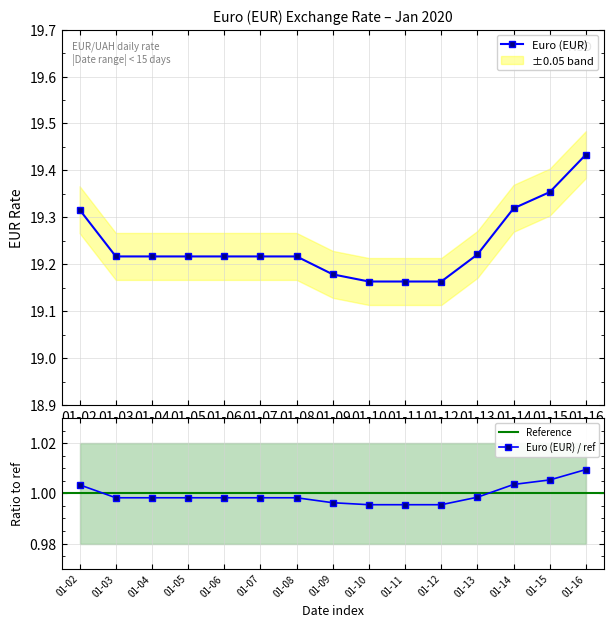

At which label does Euro (EUR) reach its peak?

01-16